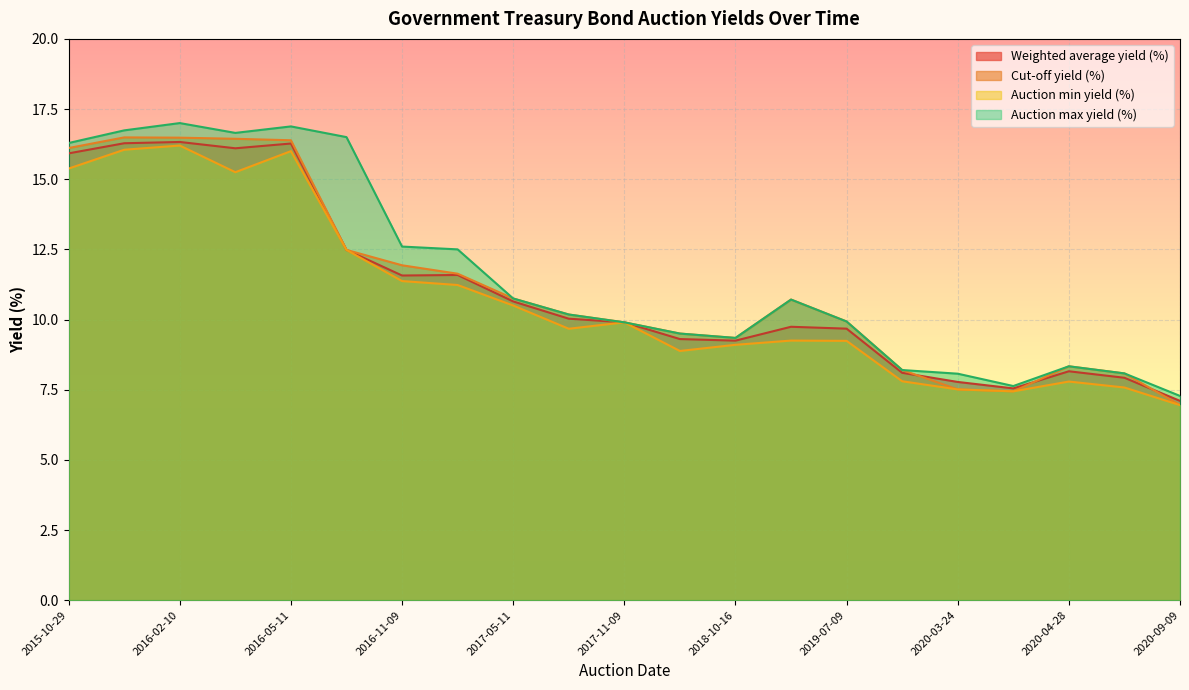

Reading left to right, transcribe all the data shown in this chart.

Weighted average yield (%): 2015-10-29=15.9	2015-11-11=16.3	2016-02-10=16.3	2016-04-28=16.1	2016-05-11=16.3	2016-08-10=12.5	2016-11-09=11.6	2017-02-08=11.6	2017-05-11=10.6	2017-08-10=10.0	2017-11-09=9.9	2018-04-17=9.3	2018-10-16=9.2	2019-01-15=9.7	2020-03-24=7.8	2020-04-14=7.5	2020-09-09=7.1	2019-07-09=9.7	2020-01-21=8.1	2020-04-28=8.2	2020-07-14=7.9
Cut-off yield (%): 2015-10-29=16.1	2015-11-11=16.5	2016-02-10=16.5	2016-04-28=16.4	2016-05-11=16.4	2016-08-10=12.5	2016-11-09=11.9	2017-02-08=11.6	2017-05-11=10.8	2017-08-10=10.2	2017-11-09=9.9	2018-04-17=9.5	2018-10-16=9.3	2019-01-15=10.7	2020-03-24=7.5	2020-04-14=7.4	2020-09-09=7.0	2019-07-09=9.9	2020-01-21=8.2	2020-04-28=8.3	2020-07-14=8.1
Auction min yield (%): 2015-10-29=15.4	2015-11-11=16.1	2016-02-10=16.2	2016-04-28=15.2	2016-05-11=16.0	2016-08-10=12.5	2016-11-09=11.4	2017-02-08=11.2	2017-05-11=10.5	2017-08-10=9.7	2017-11-09=9.9	2018-04-17=8.9	2018-10-16=9.1	2019-01-15=9.2	2020-03-24=7.5	2020-04-14=7.4	2020-09-09=7.0	2019-07-09=9.2	2020-01-21=7.8	2020-04-28=7.8	2020-07-14=7.6
Auction max yield (%): 2015-10-29=16.3	2015-11-11=16.7	2016-02-10=17.0	2016-04-28=16.6	2016-05-11=16.9	2016-08-10=16.5	2016-11-09=12.6	2017-02-08=12.5	2017-05-11=10.8	2017-08-10=10.2	2017-11-09=9.9	2018-04-17=9.5	2018-10-16=9.3	2019-01-15=10.7	2020-03-24=8.1	2020-04-14=7.6	2020-09-09=7.3	2019-07-09=9.9	2020-01-21=8.2	2020-04-28=8.3	2020-07-14=8.1